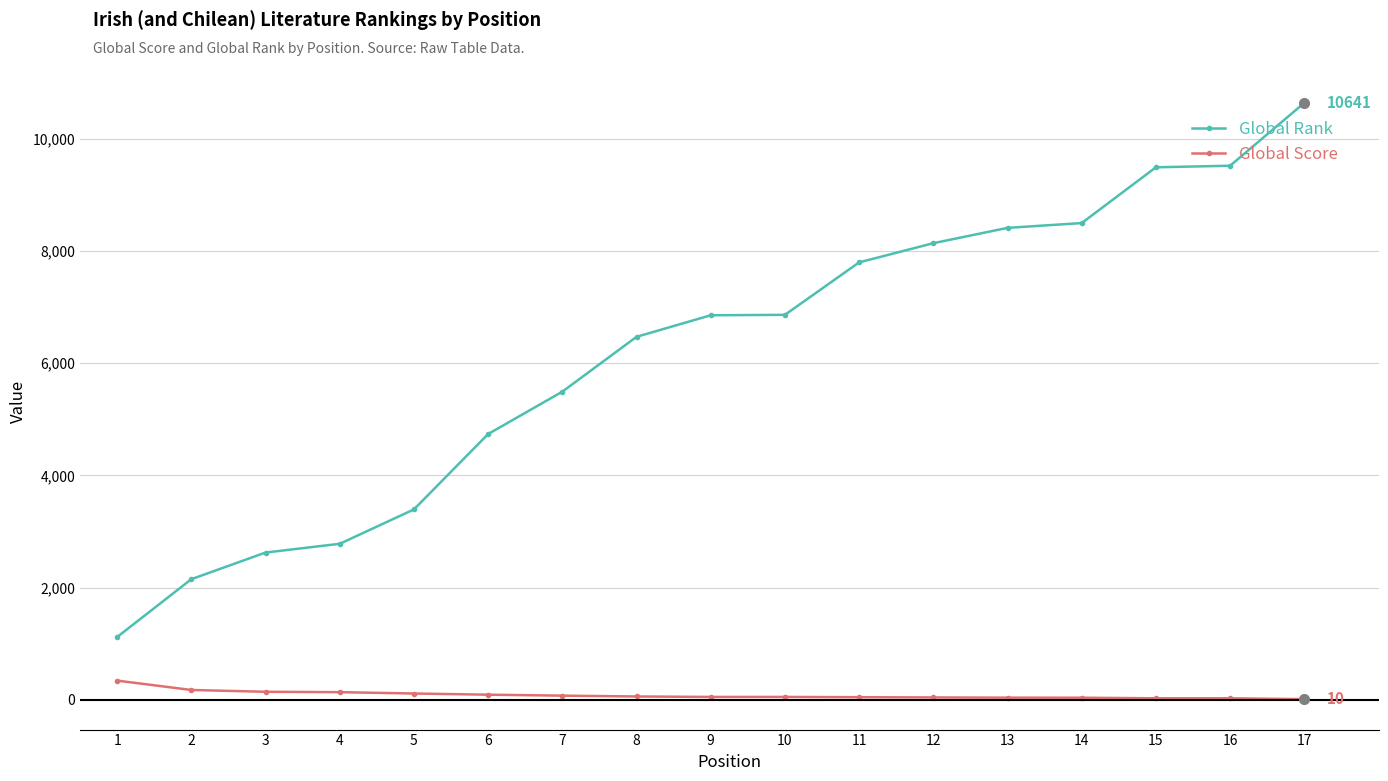

At which label is Global Rank closest to 5879?

7